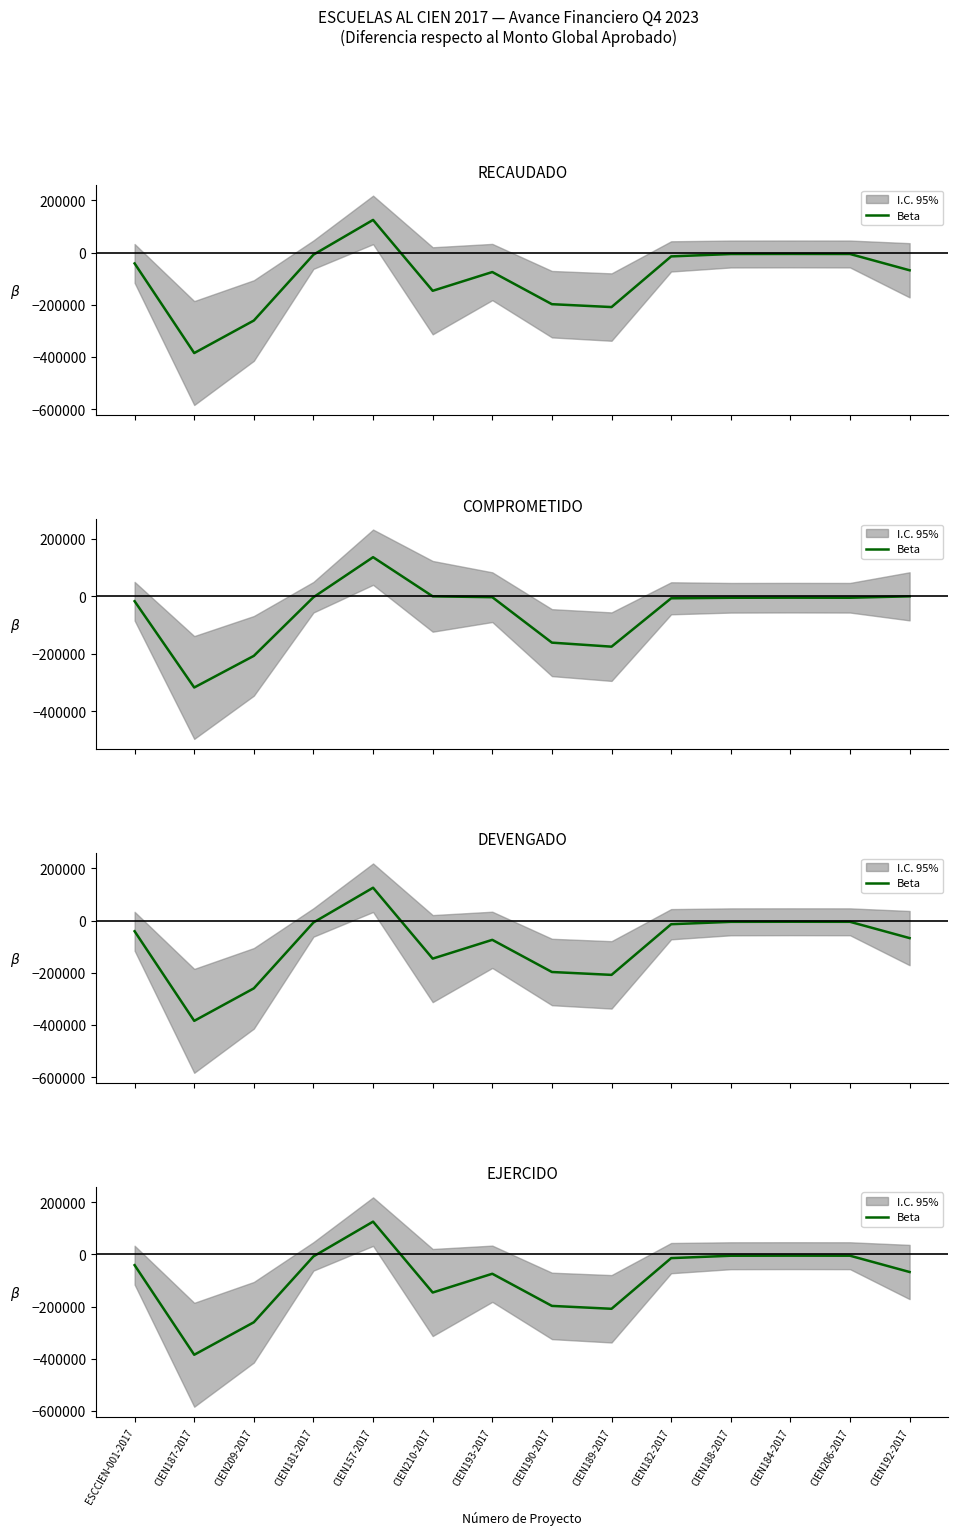

Is this an area chart (filled region under the line)?

No